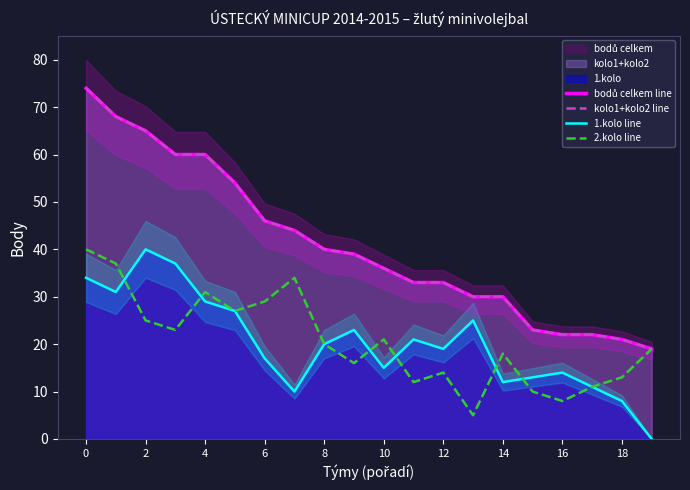

Between 17 and 6, which is larger?

6